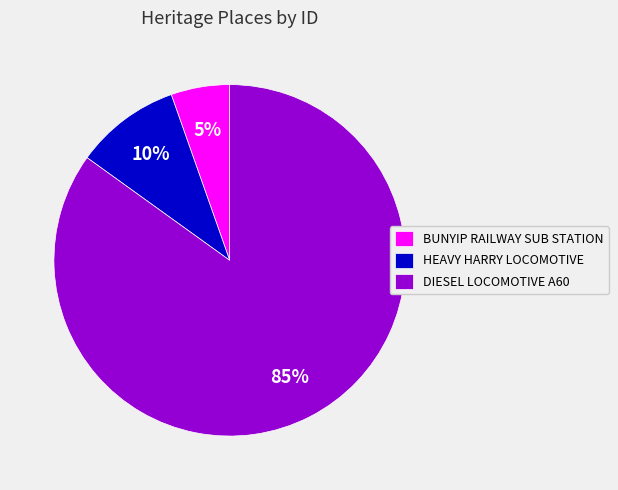

How many slices are in this pie chart?

3